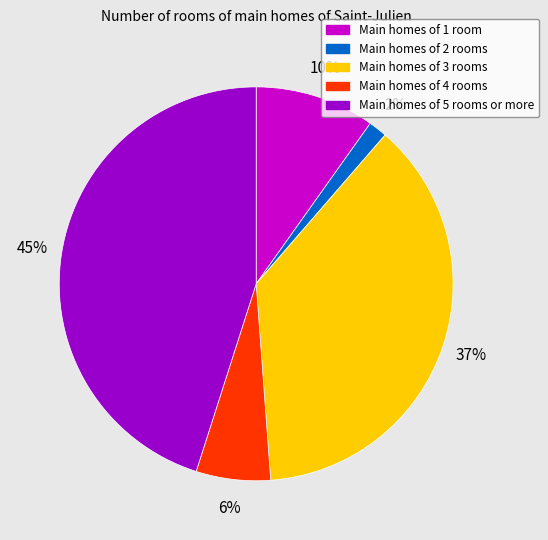

Between Main homes of 5 rooms or more and Main homes of 2 rooms, which is larger?

Main homes of 5 rooms or more